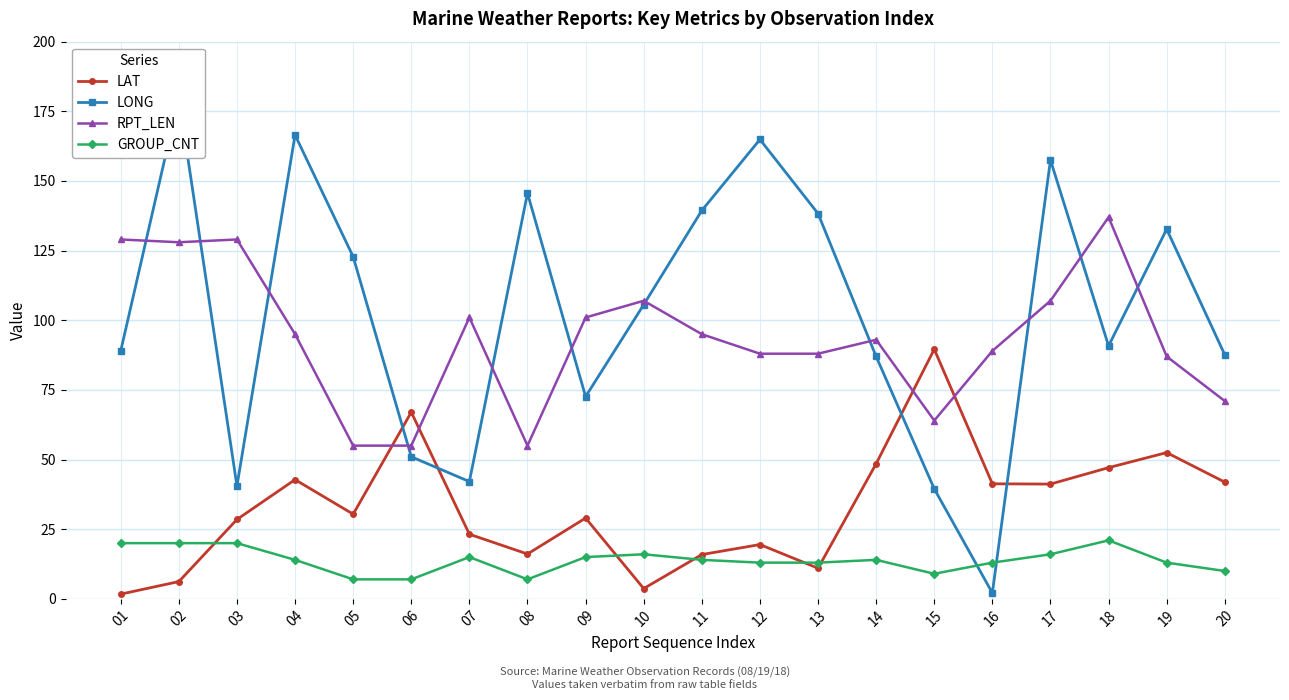

Where is the first local minimum for RPT_LEN?

02